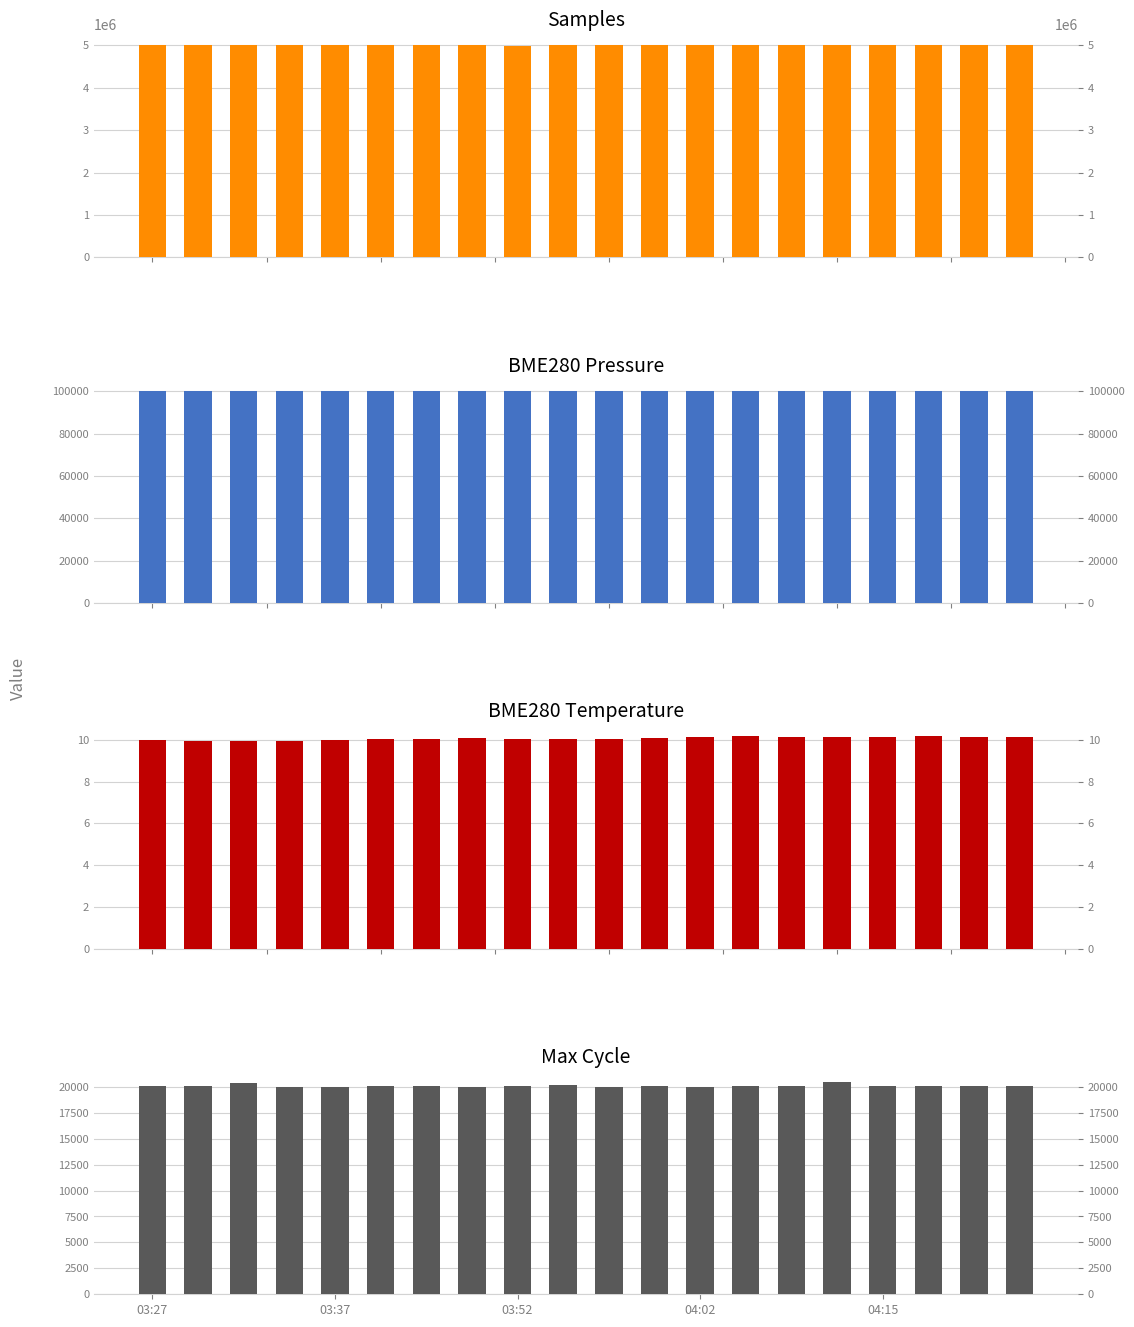

True or false: BME280_pressure has a value of 100307.1 at 17.

True